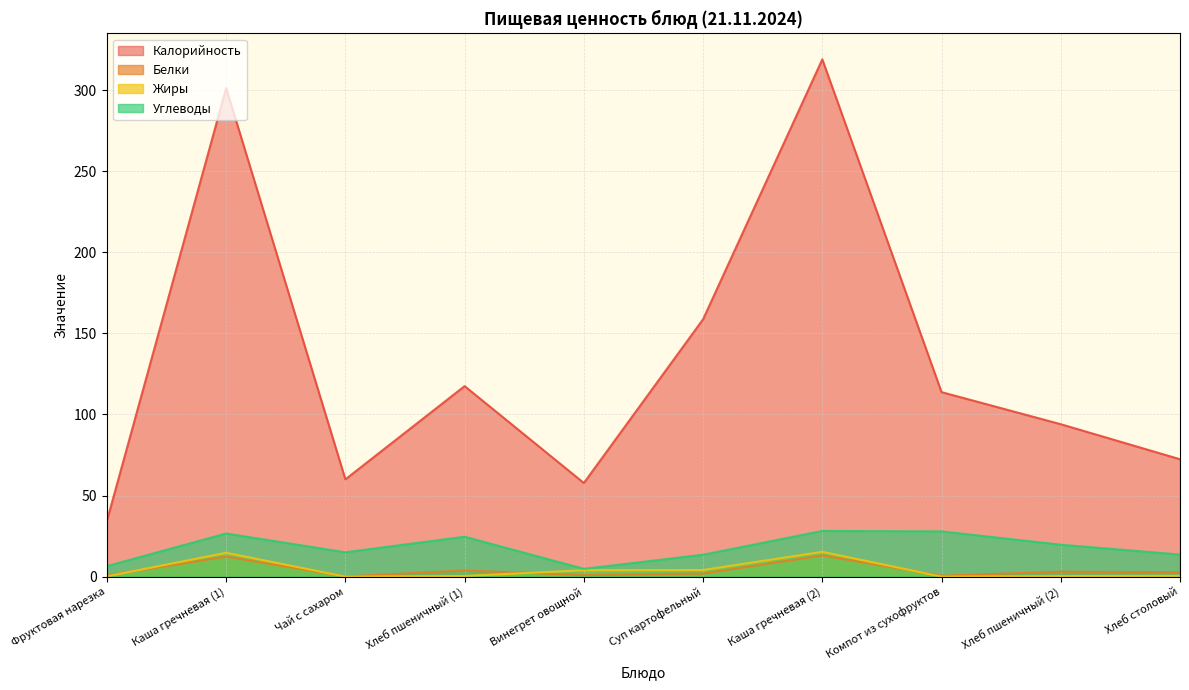

How many lines are shown in the chart?

4